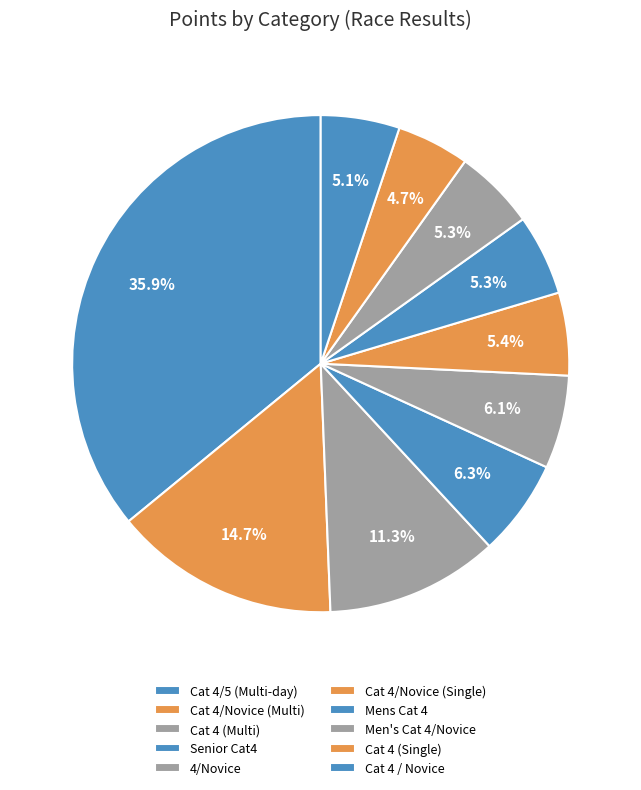

To the nearest percent, what is the average slice percentage?

10%